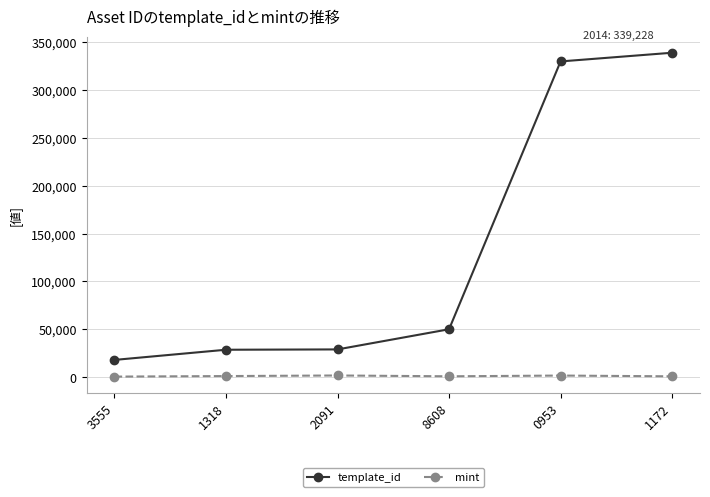

At which label does template_id reach its minimum?

3555